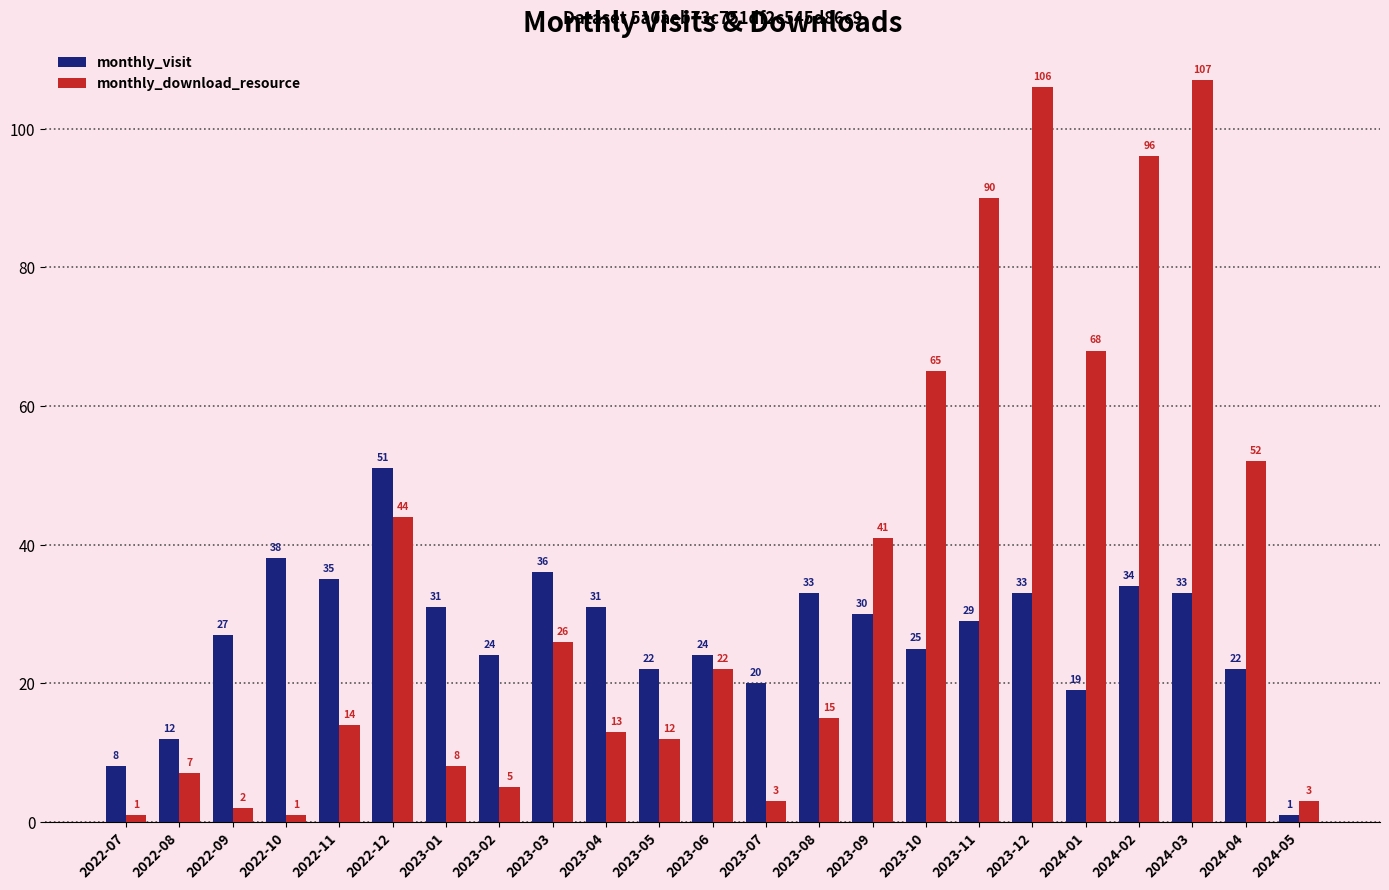

What is the difference between the maximum and minimum values in the monthly_download_resource series?

106